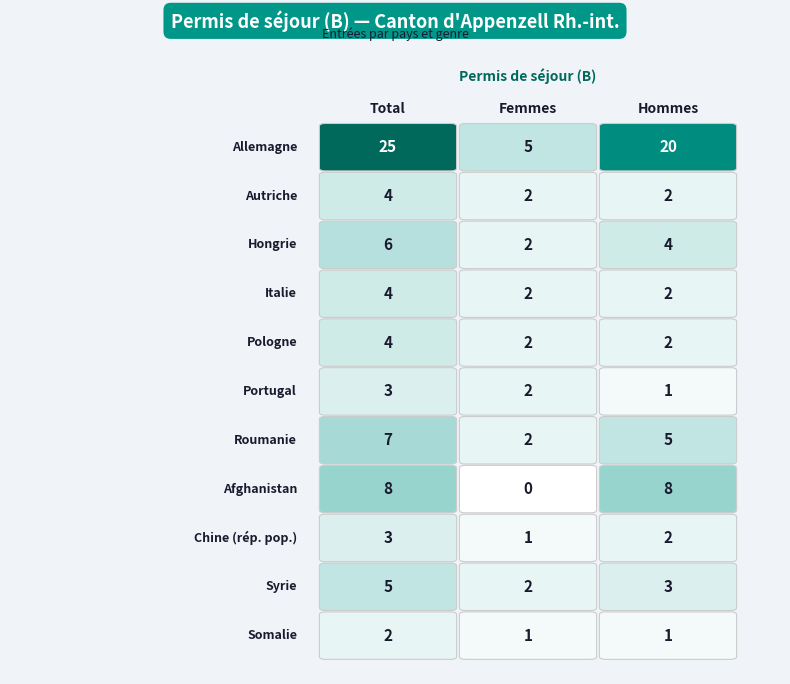

Which series has the largest total across all categories?

Allemagne